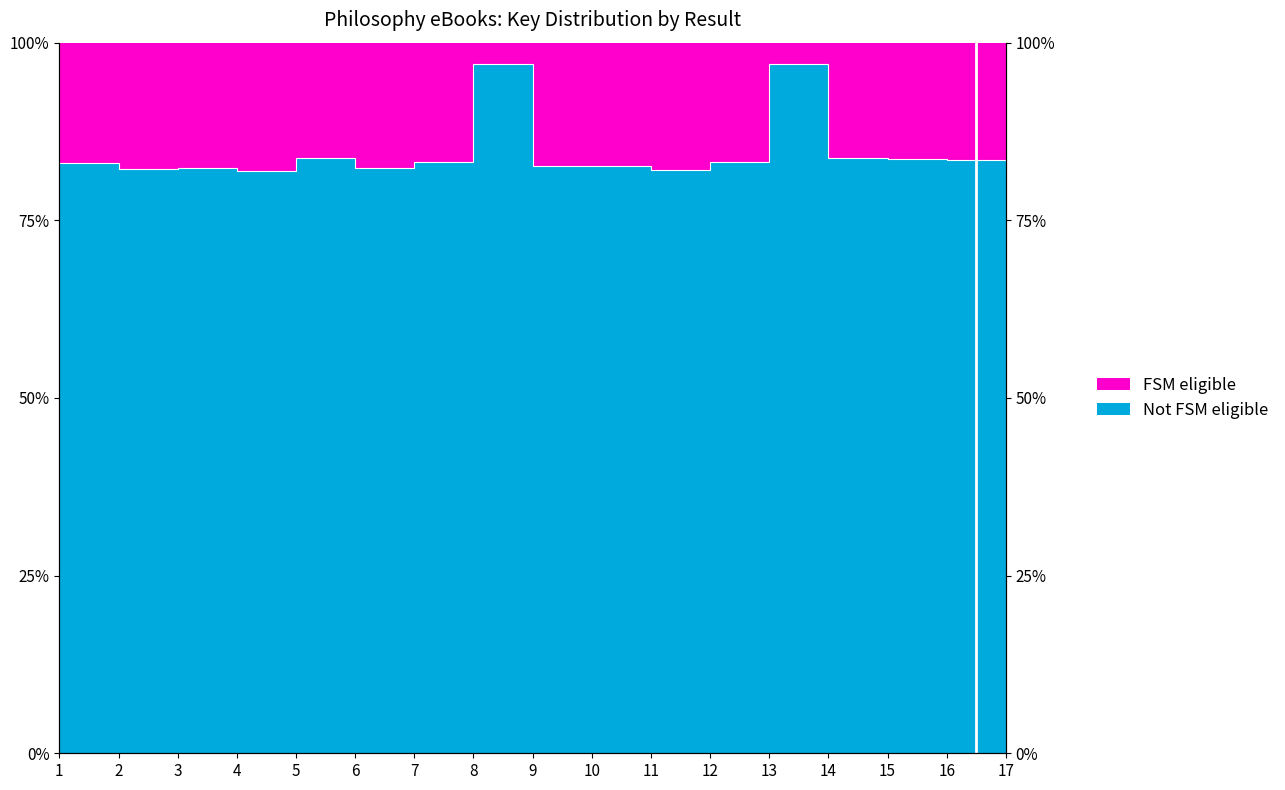

What is the difference between the maximum and minimum values?

15.0